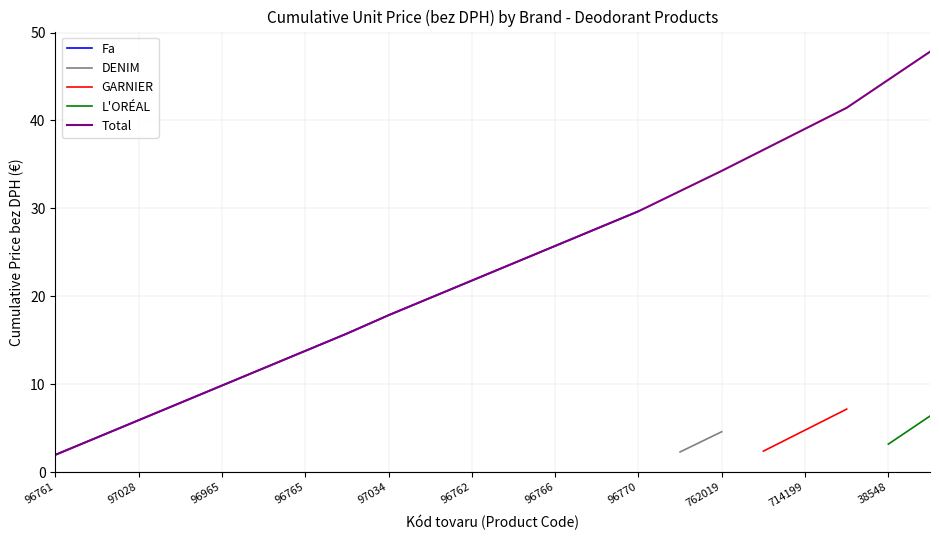

Count the number of categories in the chart.

22